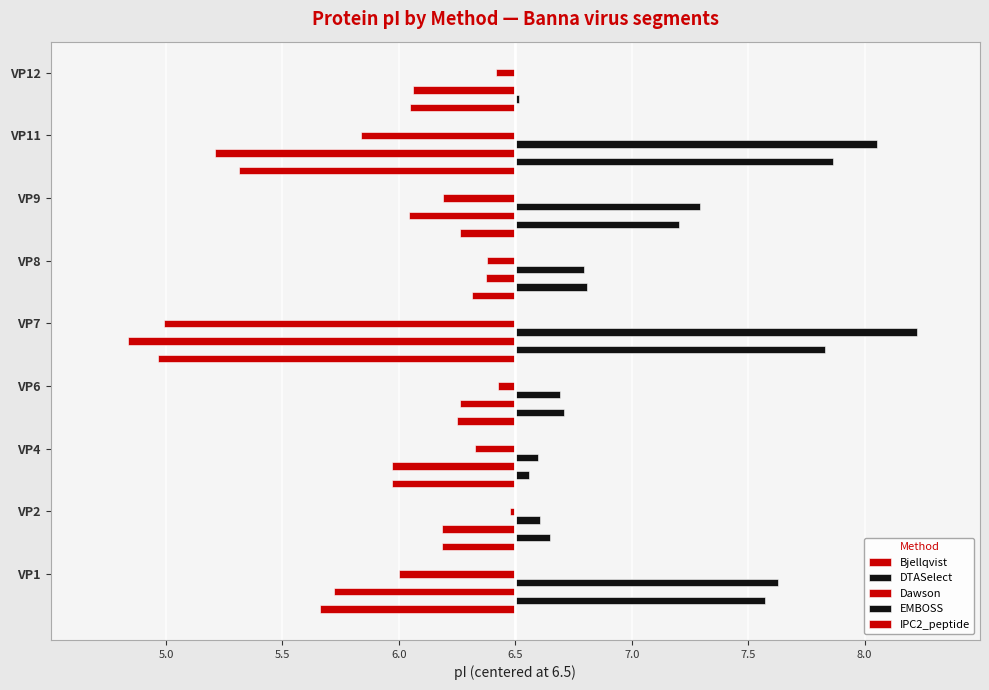

How many groups of bars are there?

9